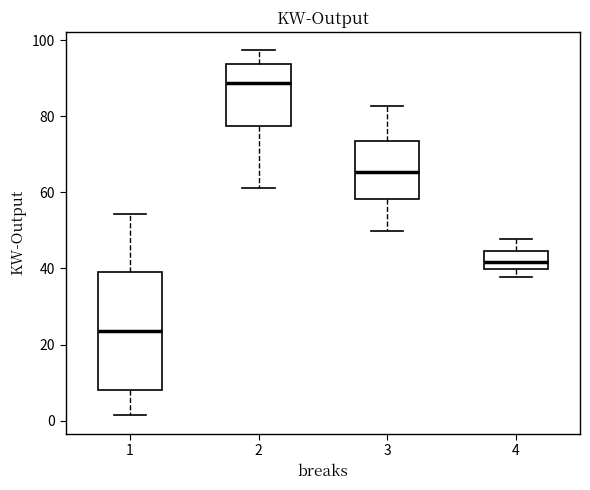

Which box has the highest median line?

2